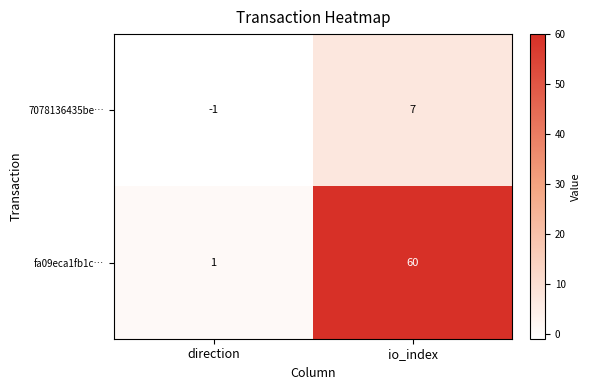

What is the difference between the maximum and minimum values in the fa09eca1fb1c… series?

59